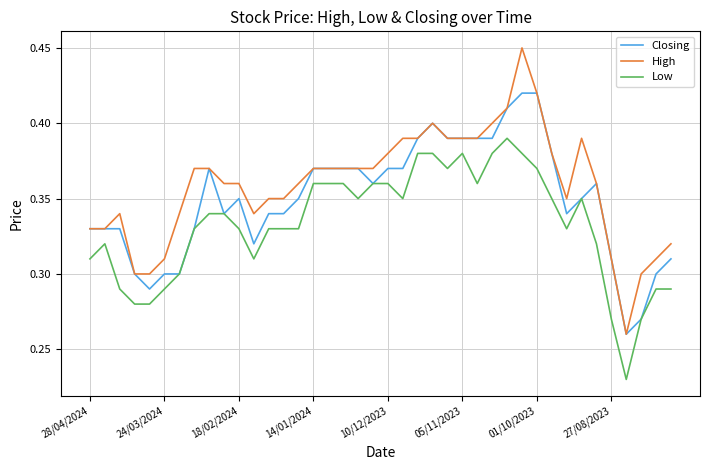

Which series has the widest spread of values?

High